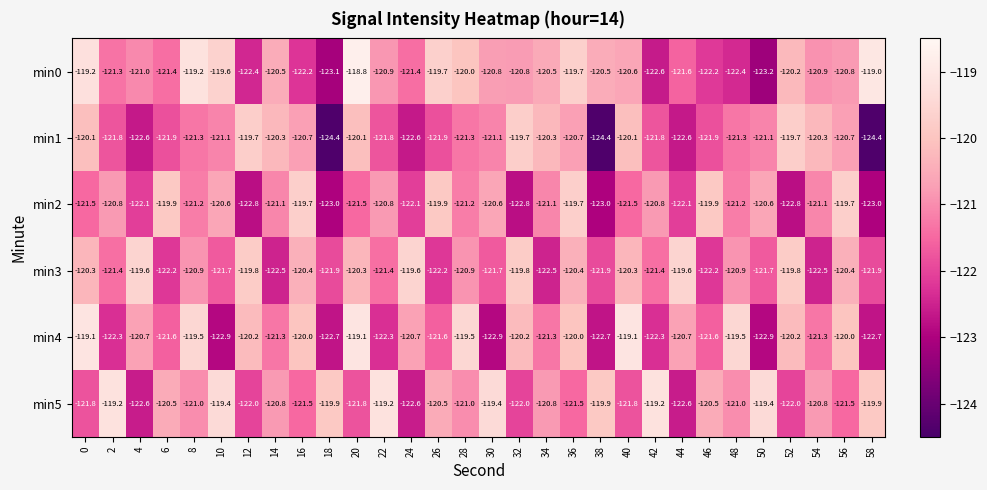

What is the maximum value for min0?

-118.8